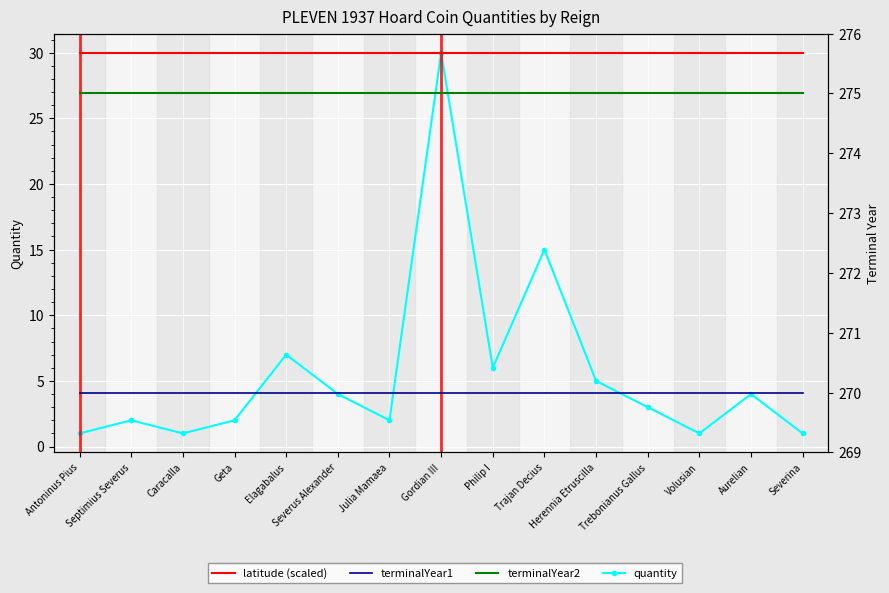

Which series has the largest total across all categories?

terminalYear2